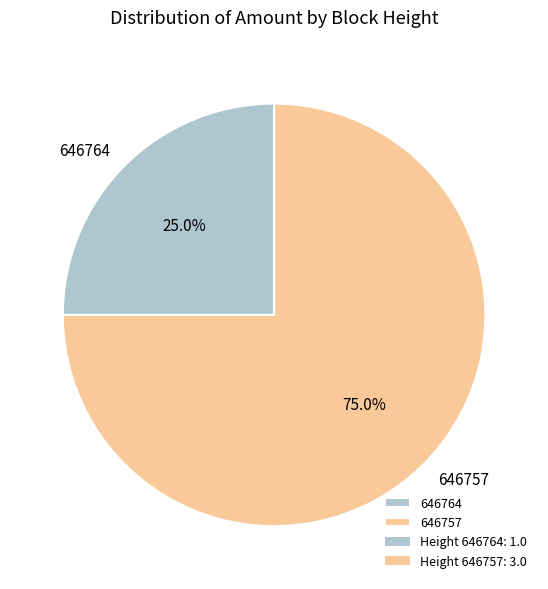

What percentage is NOT represented by 646757?

25.0%